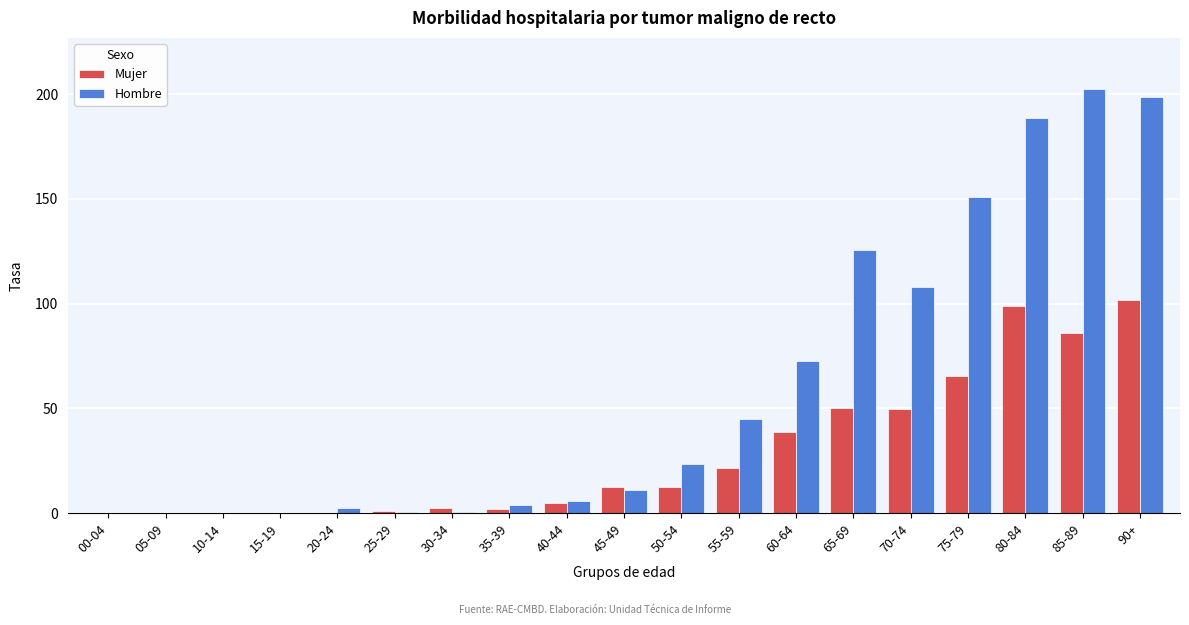

Which series has the largest total across all categories?

Hombre